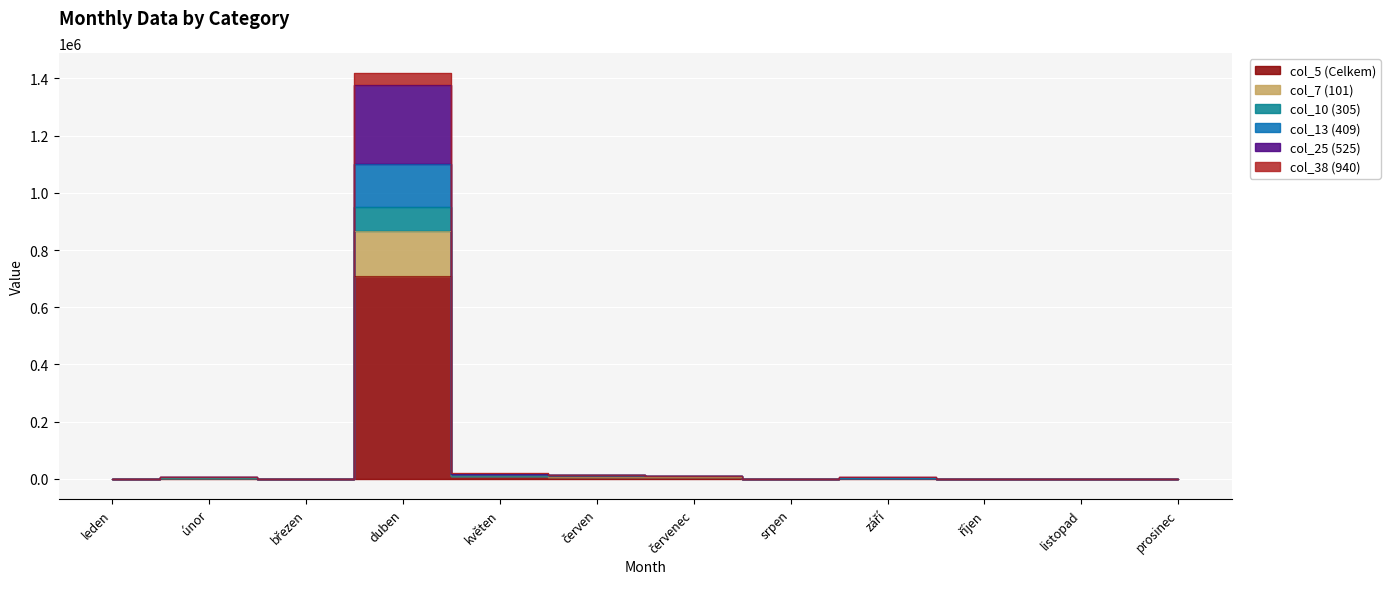

What is the value of the col_7 (101) point at the 5th from the left?

10376.0